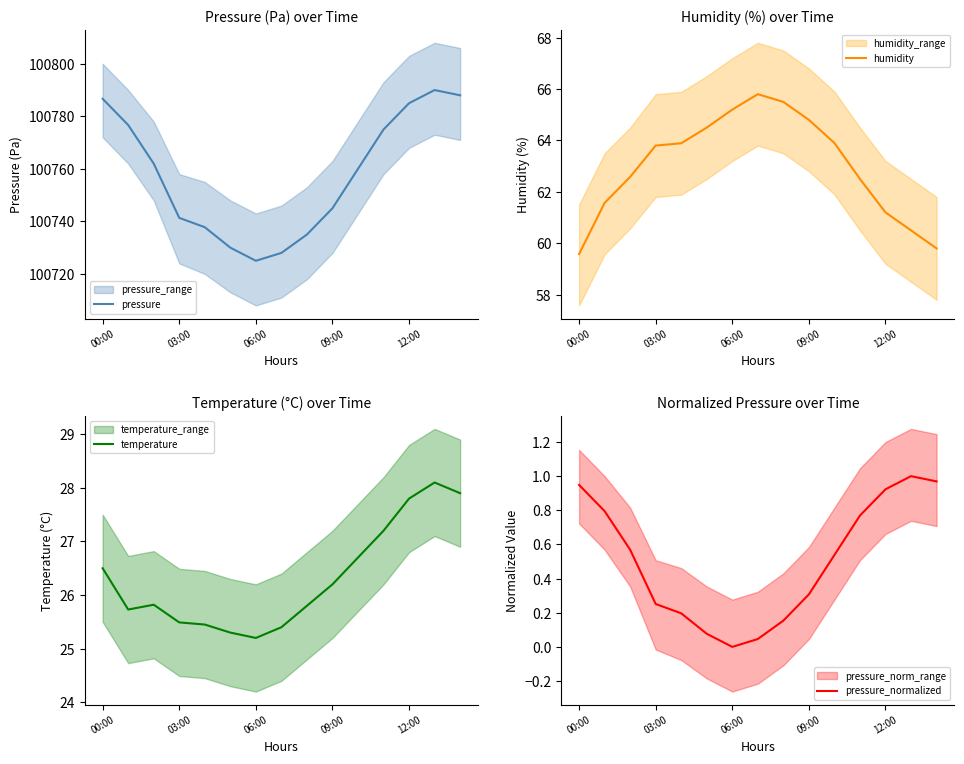

True or false: pressure and temperature cross at least once.

False